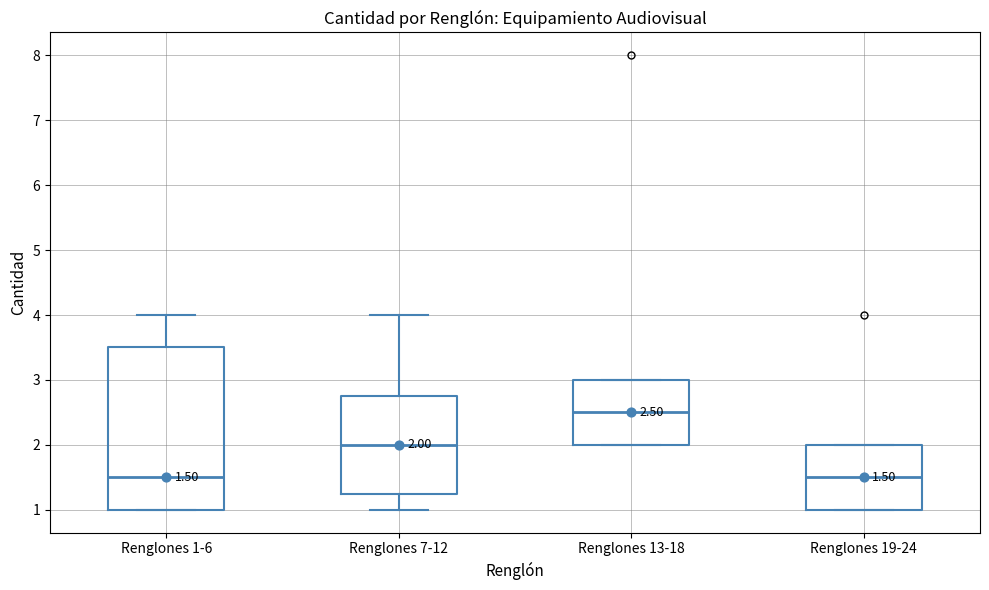

Which box has the highest median line?

Renglones 13-18